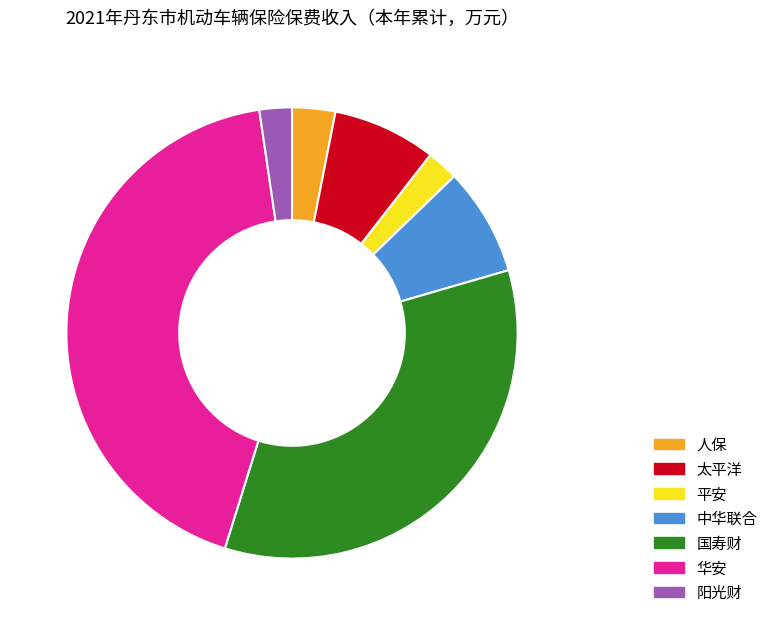

Is it true that 华安 is 43% of the pie?

True